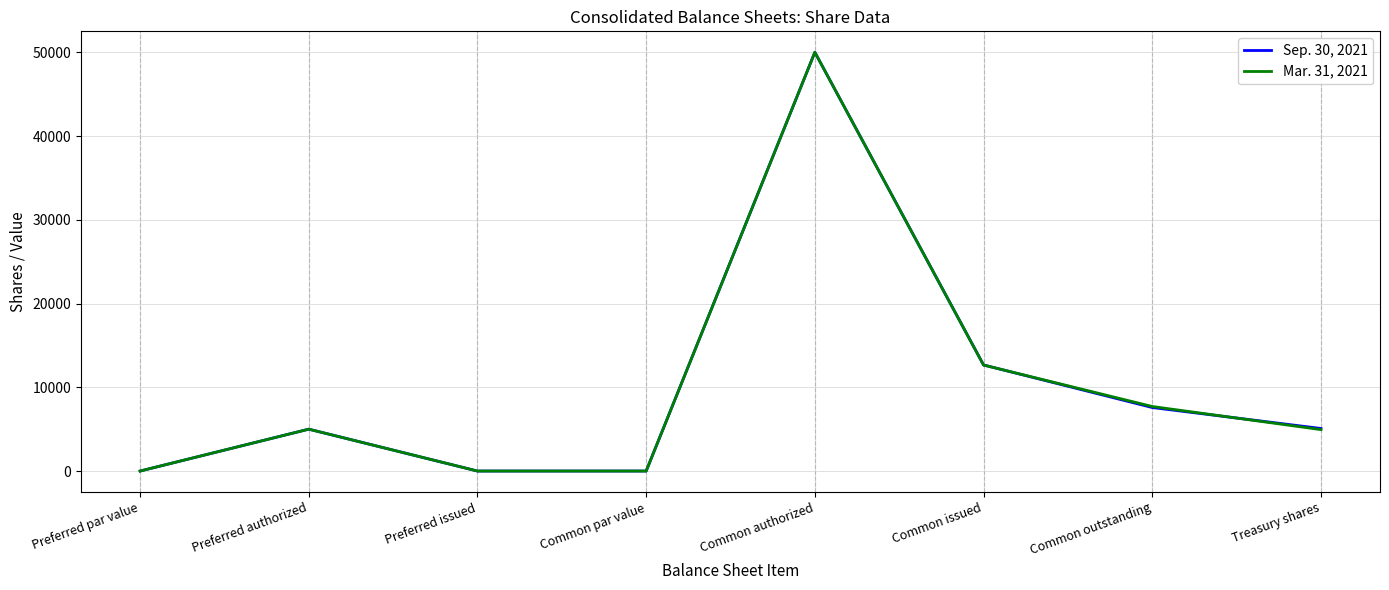

Which series changed the most between Preferred par value and Treasury shares?

Sep. 30, 2021